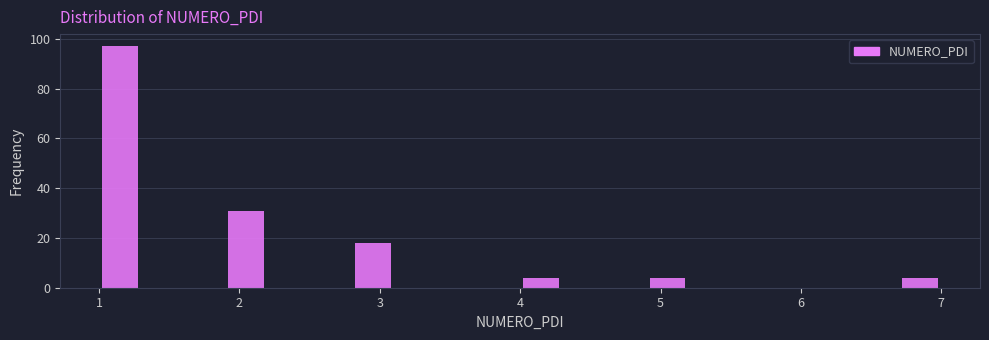

Around what value on the x-axis is the tallest bar? Give the approximate position of its centre, as read against the axis.

1.2